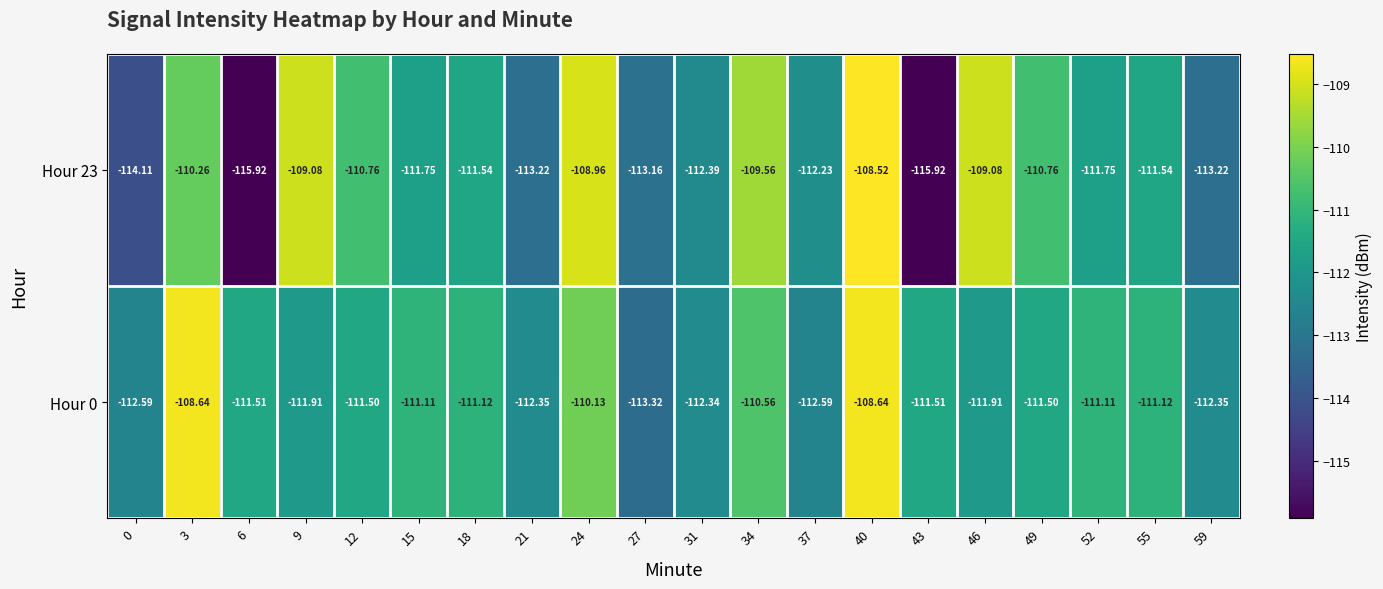

What is the spread (max minus min) of values at 34?

1.0